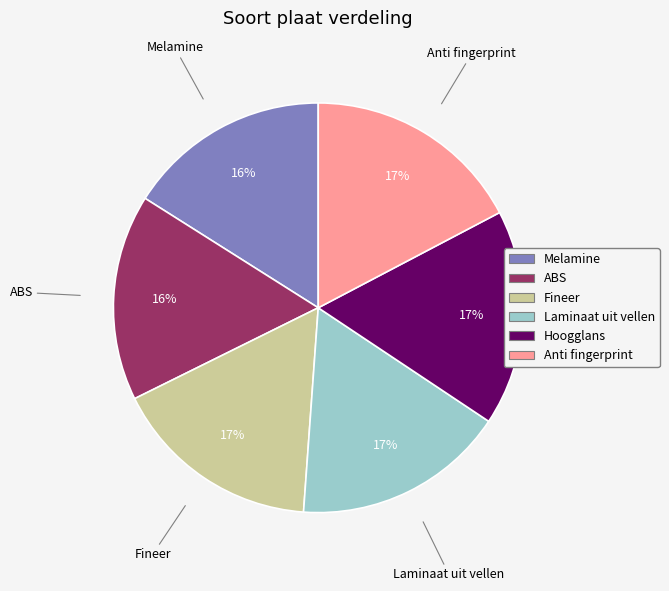

How many slices are in this pie chart?

6